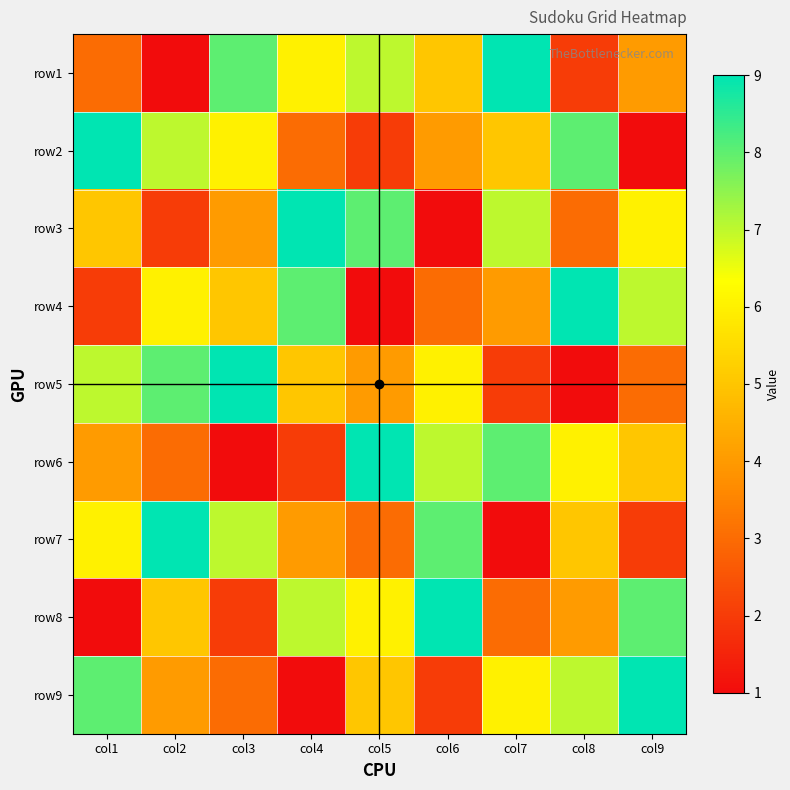

Between col6 and col3, which is larger?

col3